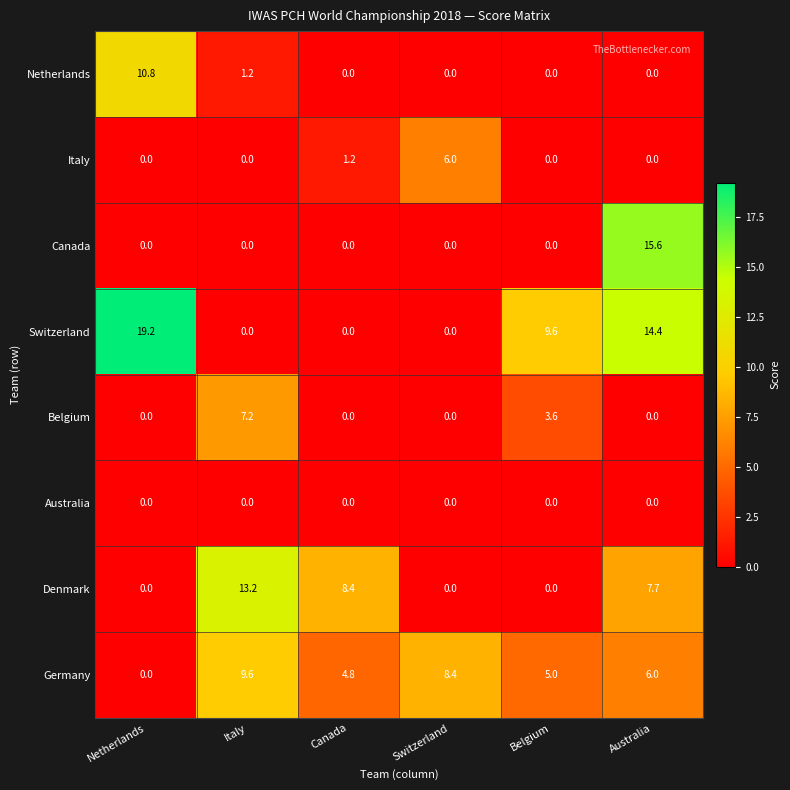

What is the difference between the highest and lowest values at Belgium?

9.6